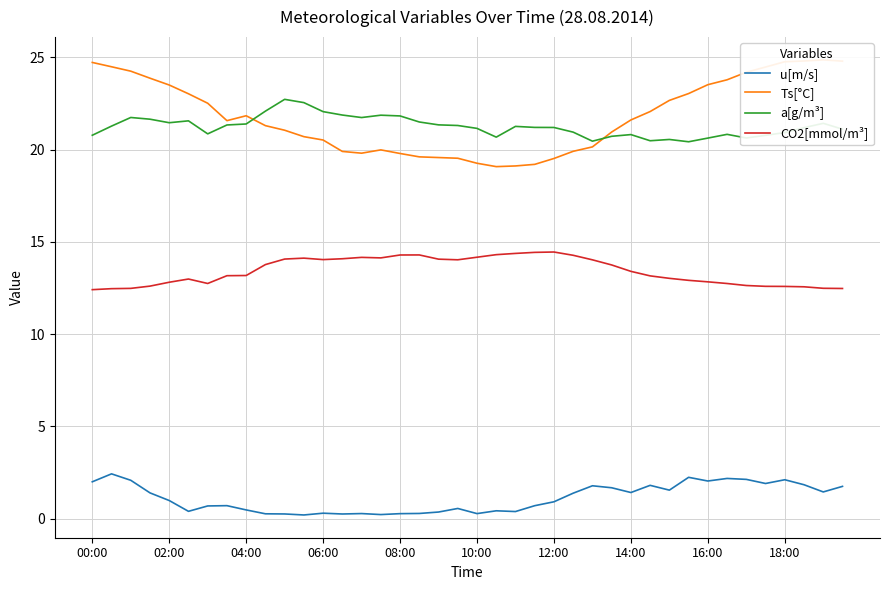

How many lines are shown in the chart?

4